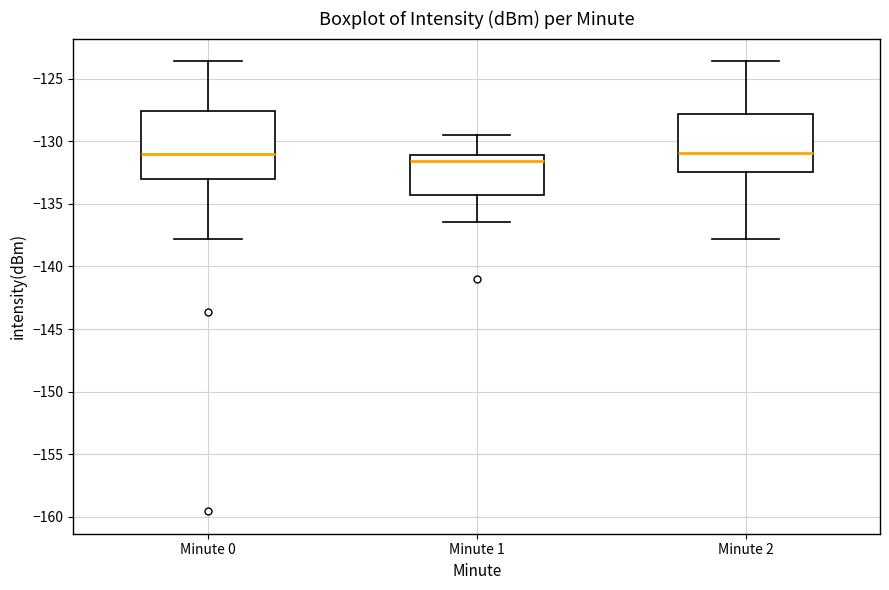

Reading left to right, read every box against the y-axis: the position of its median line, the range the box covers, and the ends of its whiskers. The values are not printed on the chart, so give them approximately, as read against the axis.

Minute 0: median -131.0, box -133.0 to -127.5, whiskers -138.0 to -123.5
Minute 1: median -131.5, box -134.5 to -131.0, whiskers -136.5 to -129.5
Minute 2: median -131.0, box -132.5 to -128.0, whiskers -138.0 to -123.5